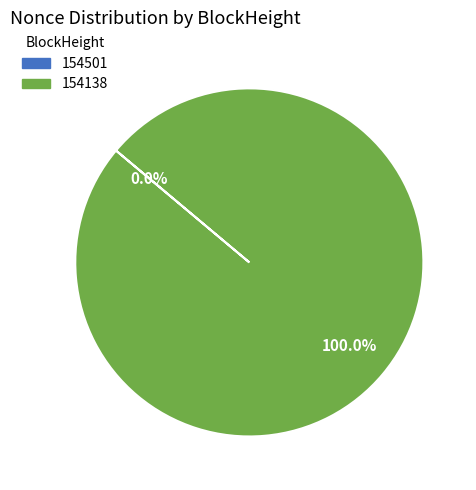

Which category has the biggest portion of the pie?

154138